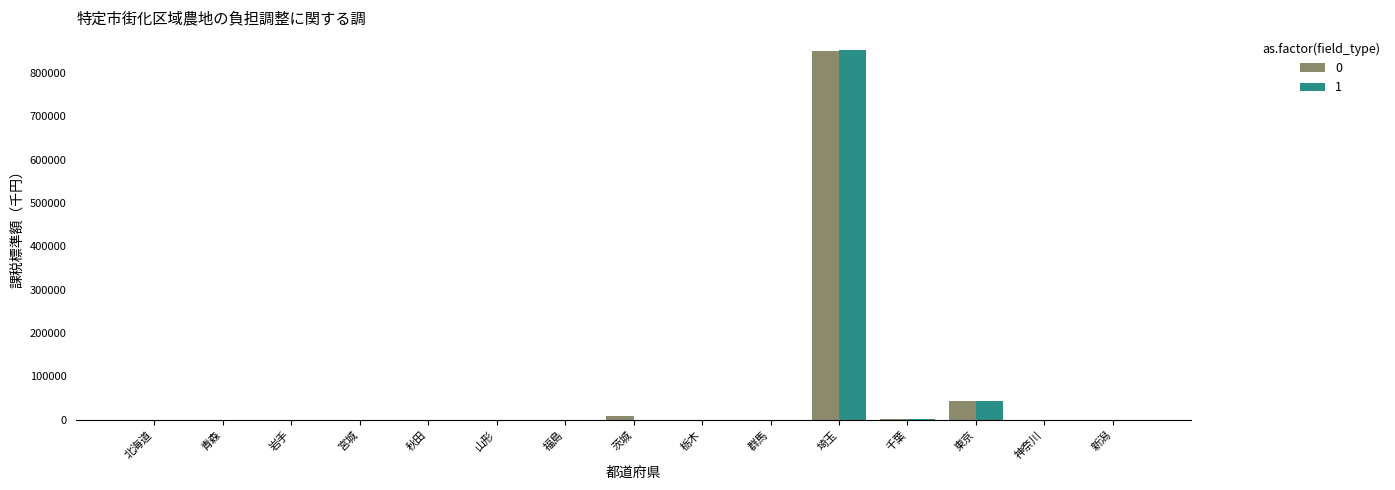

Which series has the widest spread of values?

1